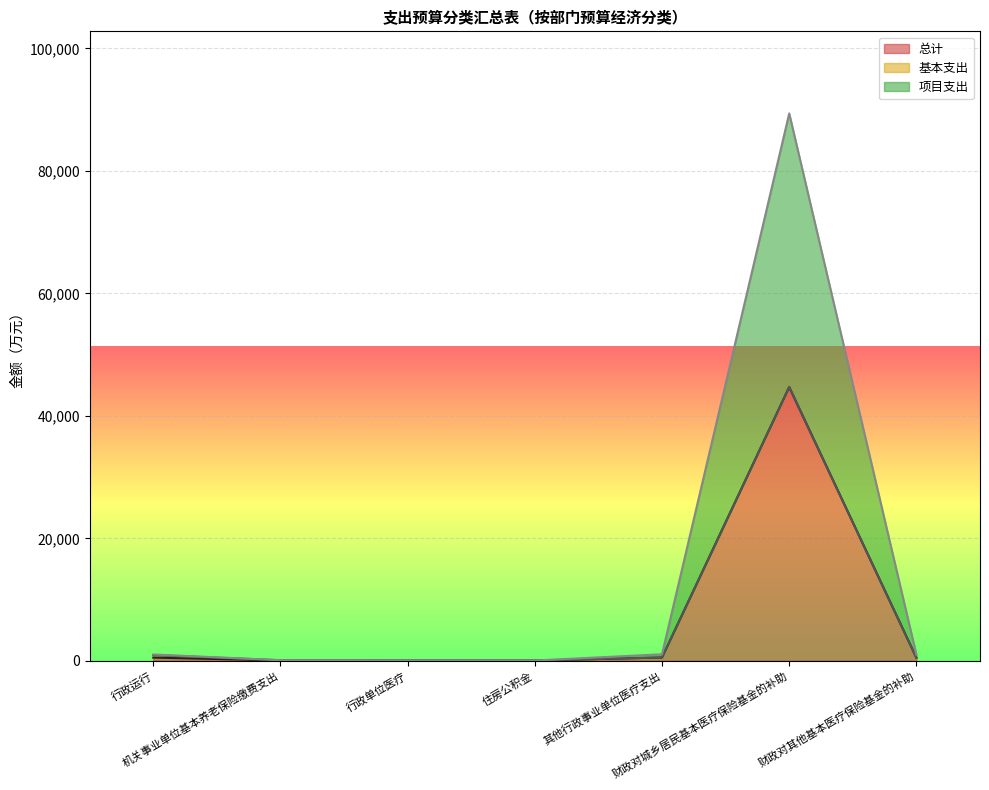

What is the highest value of the 总计 series?

44697.3